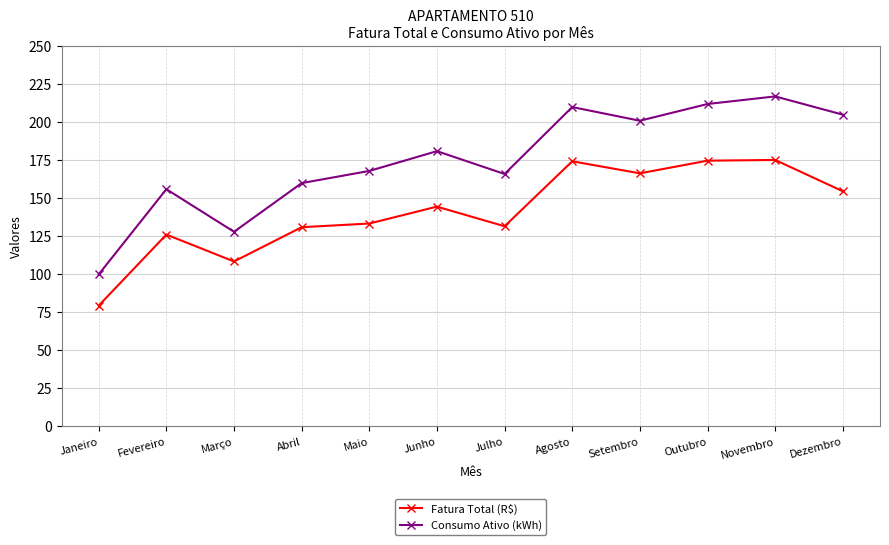

Rank the series by their maximum value, from lowest to highest.

Fatura Total (R$), Consumo Ativo (kWh)